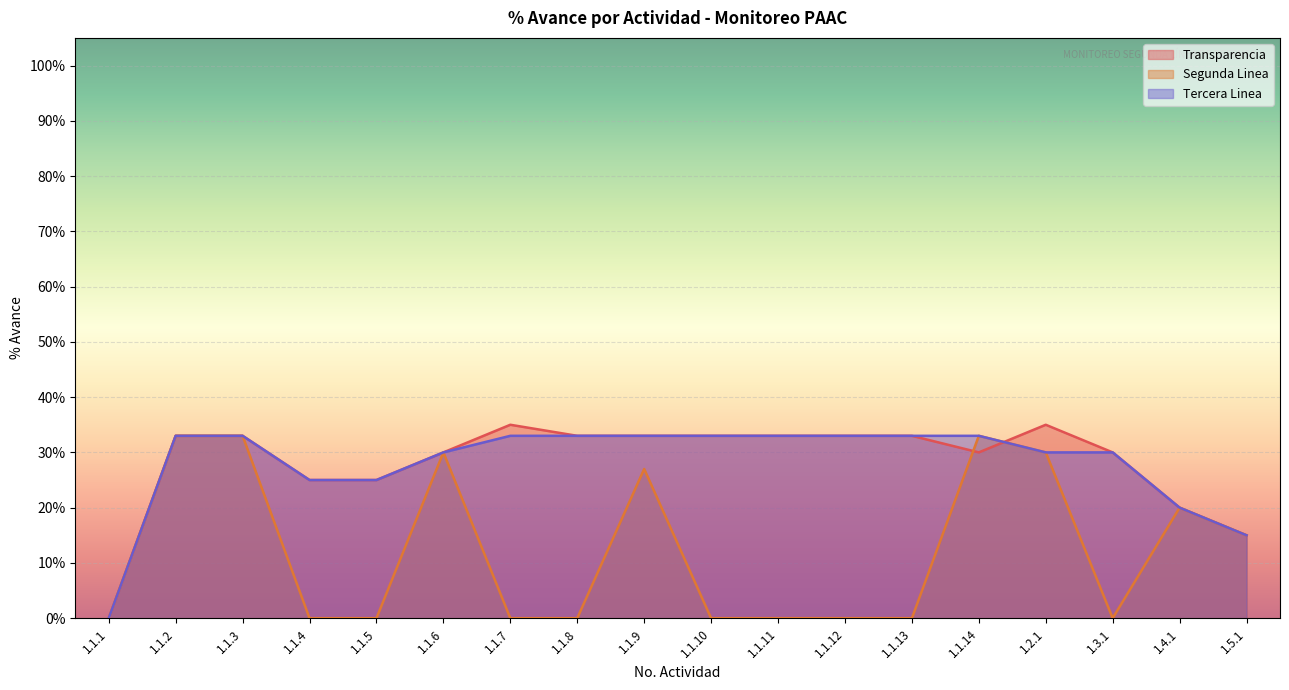

What is the difference between the second highest and second lowest values in the Tercera Linea series?

0.2